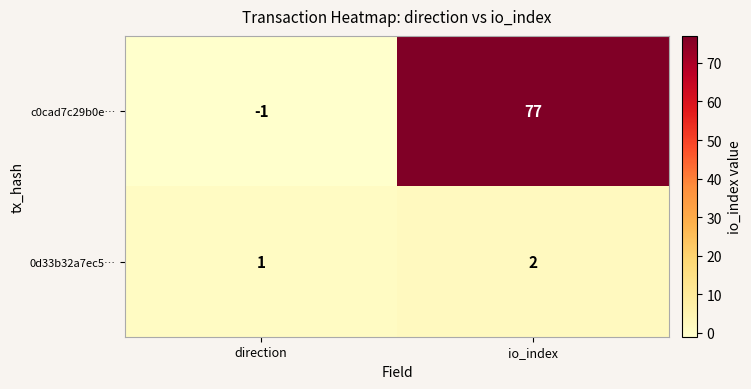

Reading left to right, extract all data points from this chart.

c0cad7c29b0e…: direction=-1	io_index=77
0d33b32a7ec5…: direction=1	io_index=2